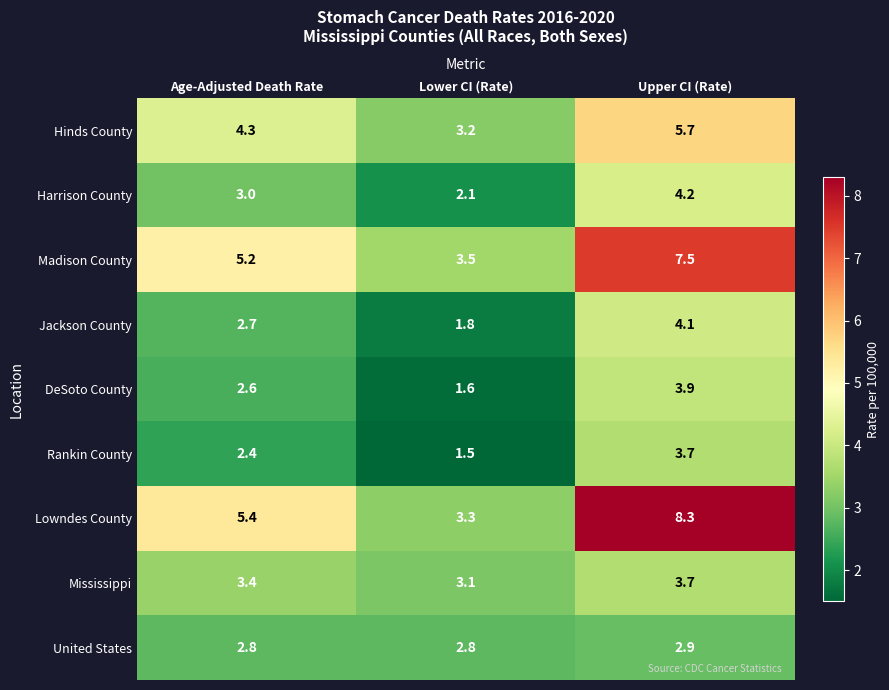

How many distinct data groups are displayed?

9